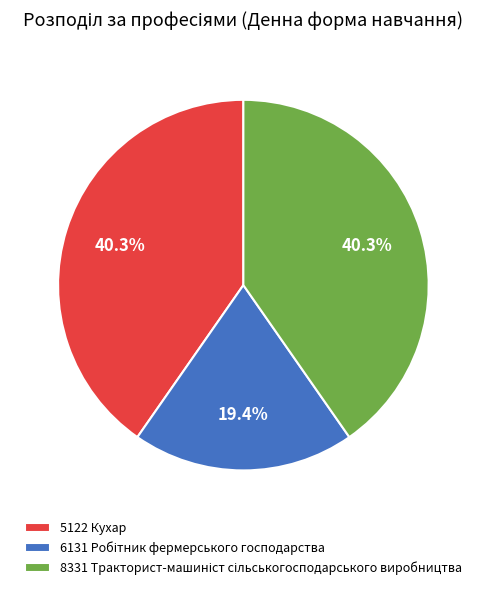

Is 5122 Кухар the majority of the pie?

No